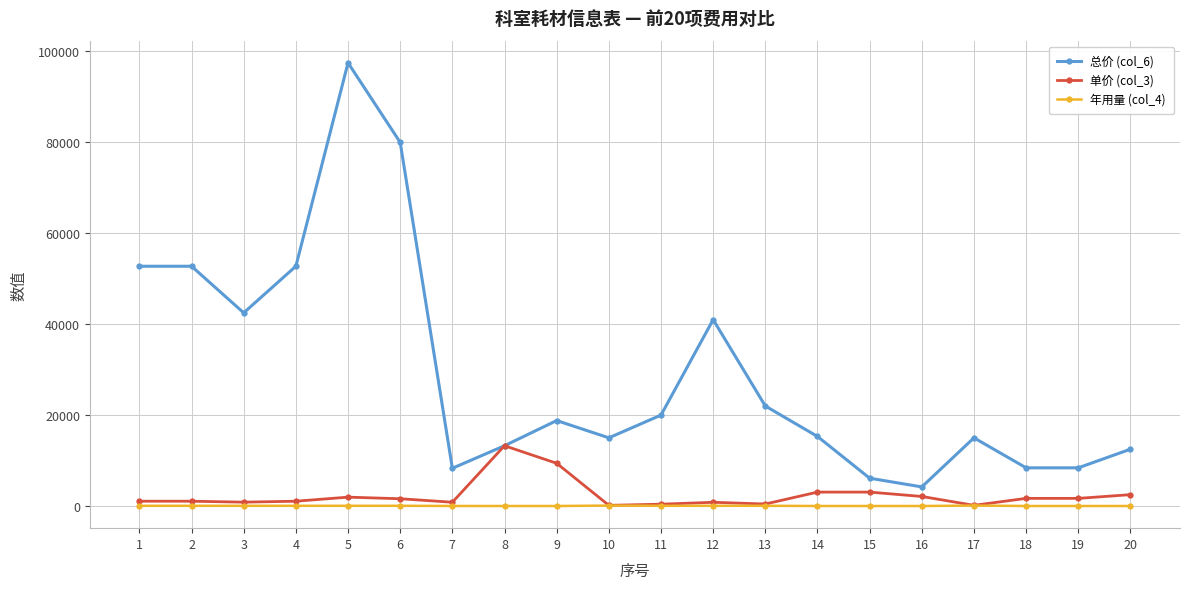

List the series in order of their peak value, lowest first.

年用量 (col_4), 单价 (col_3), 总价 (col_6)